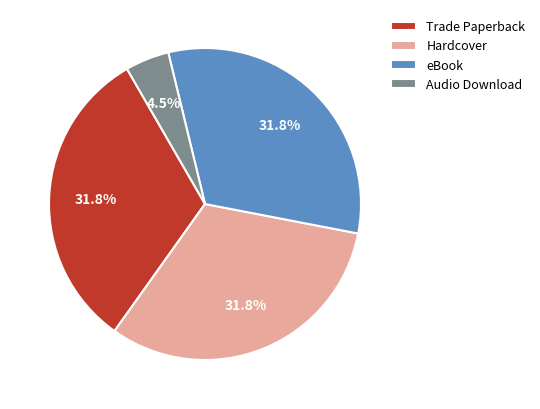

Does Hardcover represent more than half of the total?

No